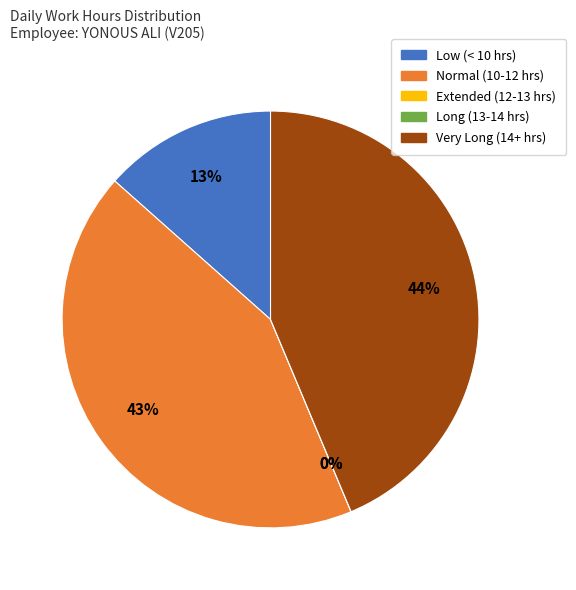

Is 4-Fri the majority of the pie?

No